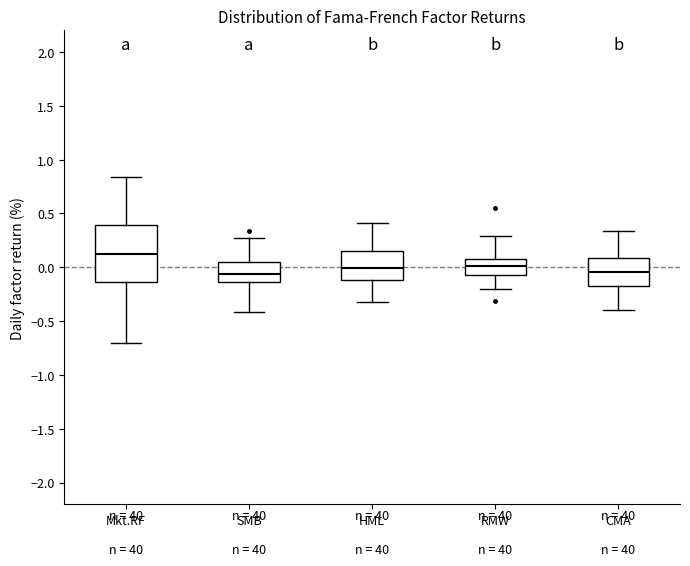

Which box's median line is the highest?

Mkt.RF